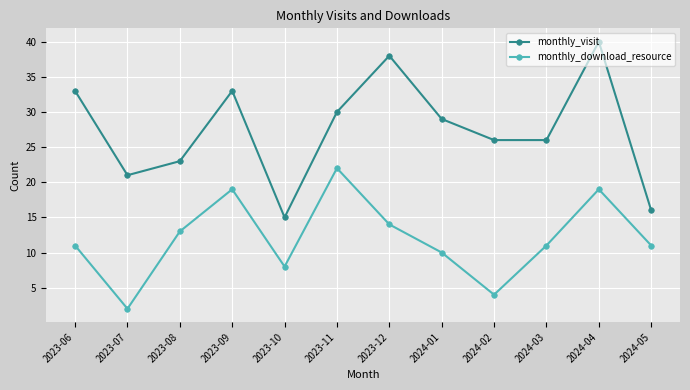

What is the maximum value shown in the chart?

40